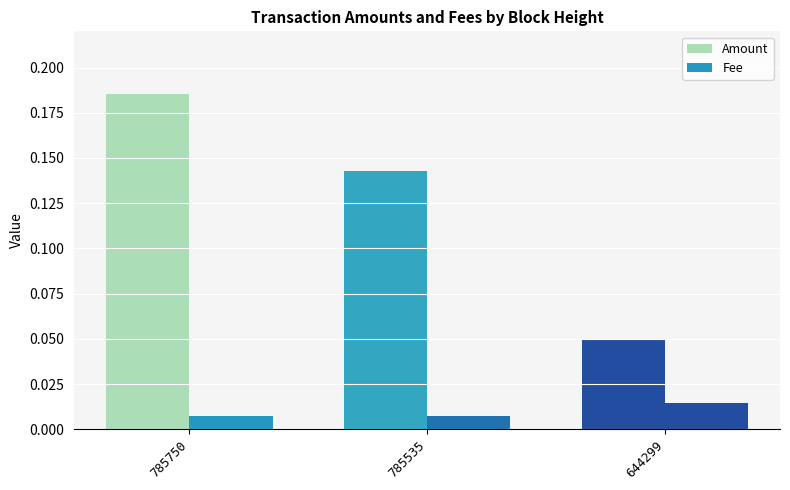

How many bars are there in each group?

2